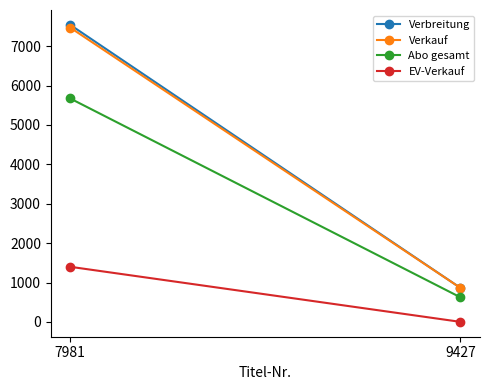

What is the total value across all series at 7981?

22080